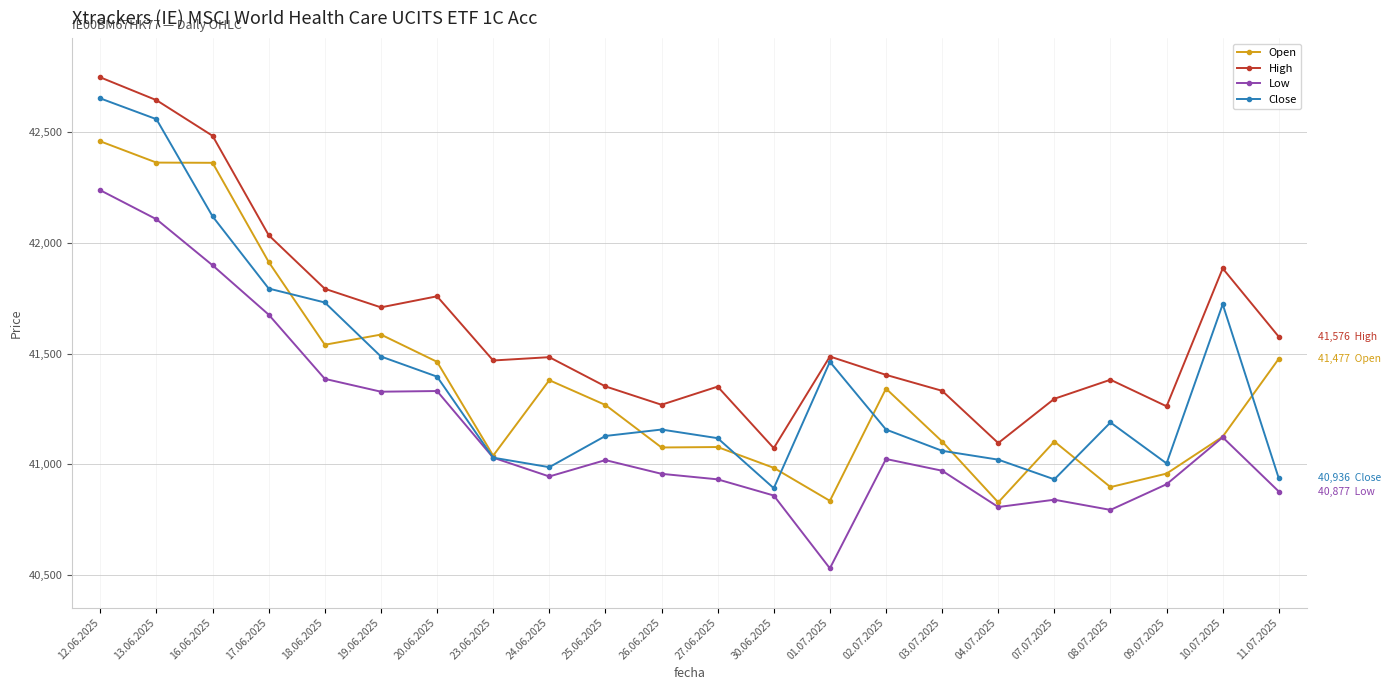

In Open, how many points are higher than both neighbors (excluding endpoints)?

5